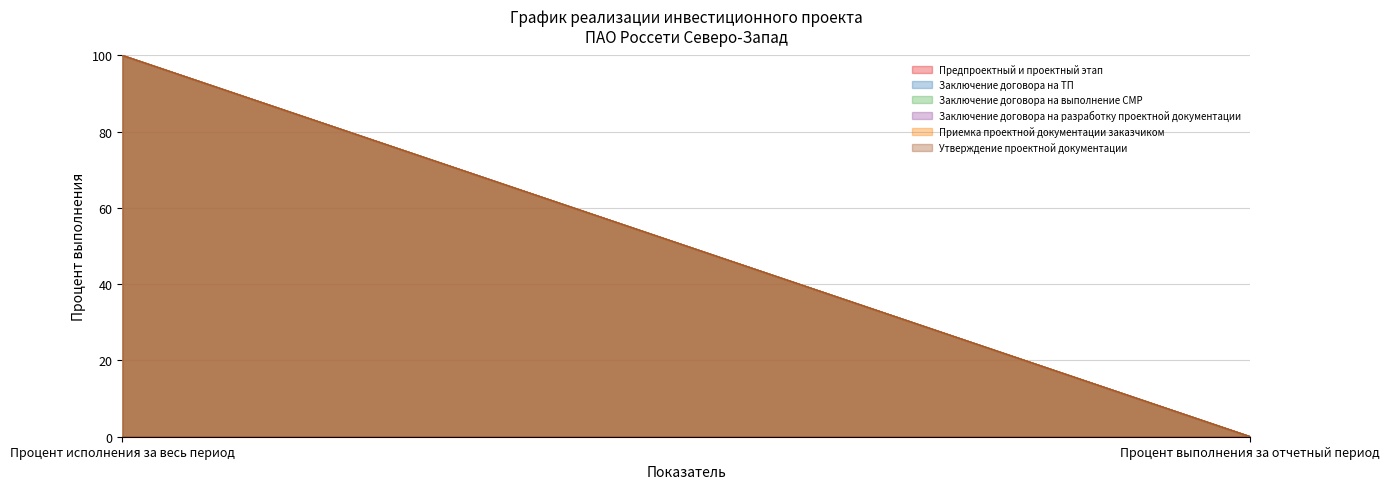

Which has a higher value, Процент выполнения за отчетный период or Процент исполнения за весь период?

Процент выполнения за отчетный период